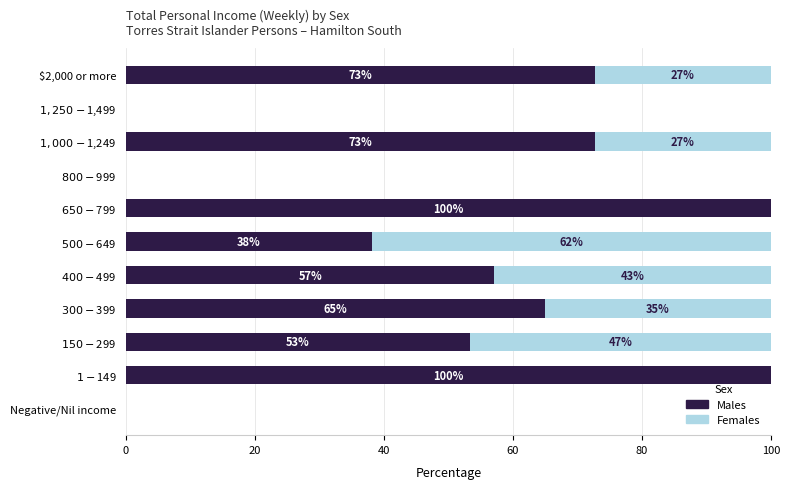

What is the highest value of the Males series?

100.0